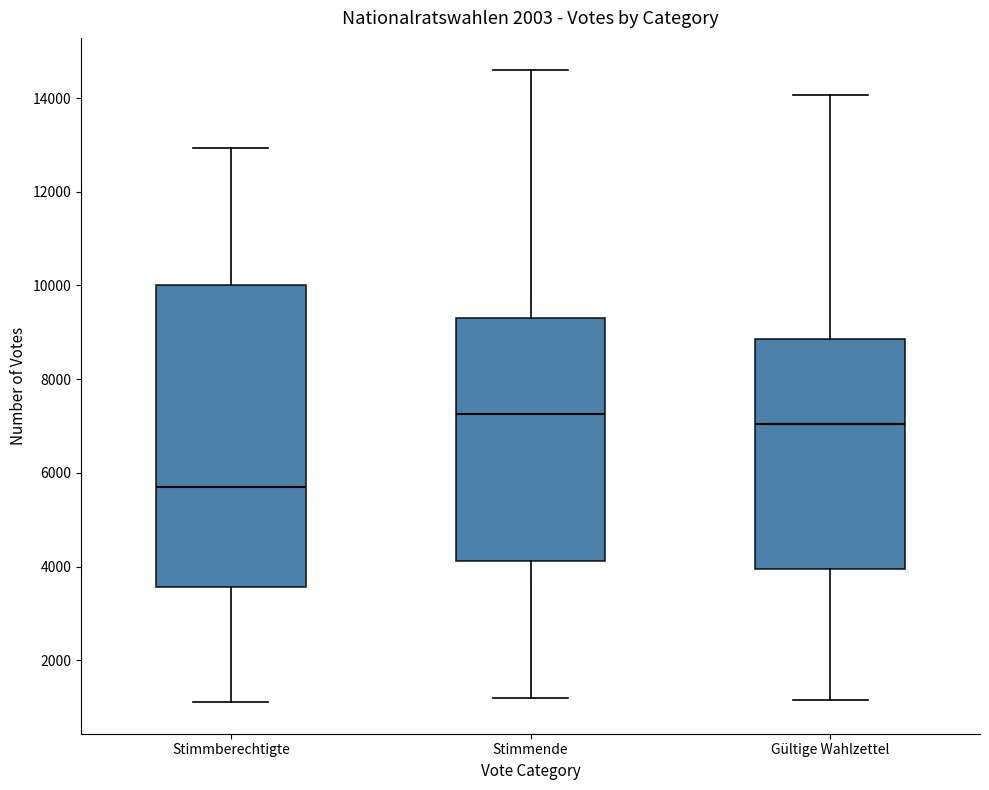

Reading left to right, transcribe this box plot: for each box, give where its median line is, the range the box spans, and where its two whiskers end, as read against the y-axis. The values are not printed on the chart, so give them approximately, as read against the axis.

Stimmberechtigte: median 5600, box 3600 to 10000, whiskers 1200 to 13000
Stimmende: median 7200, box 4200 to 9400, whiskers 1200 to 14600
Gültige Wahlzettel: median 7000, box 4000 to 8800, whiskers 1200 to 14000